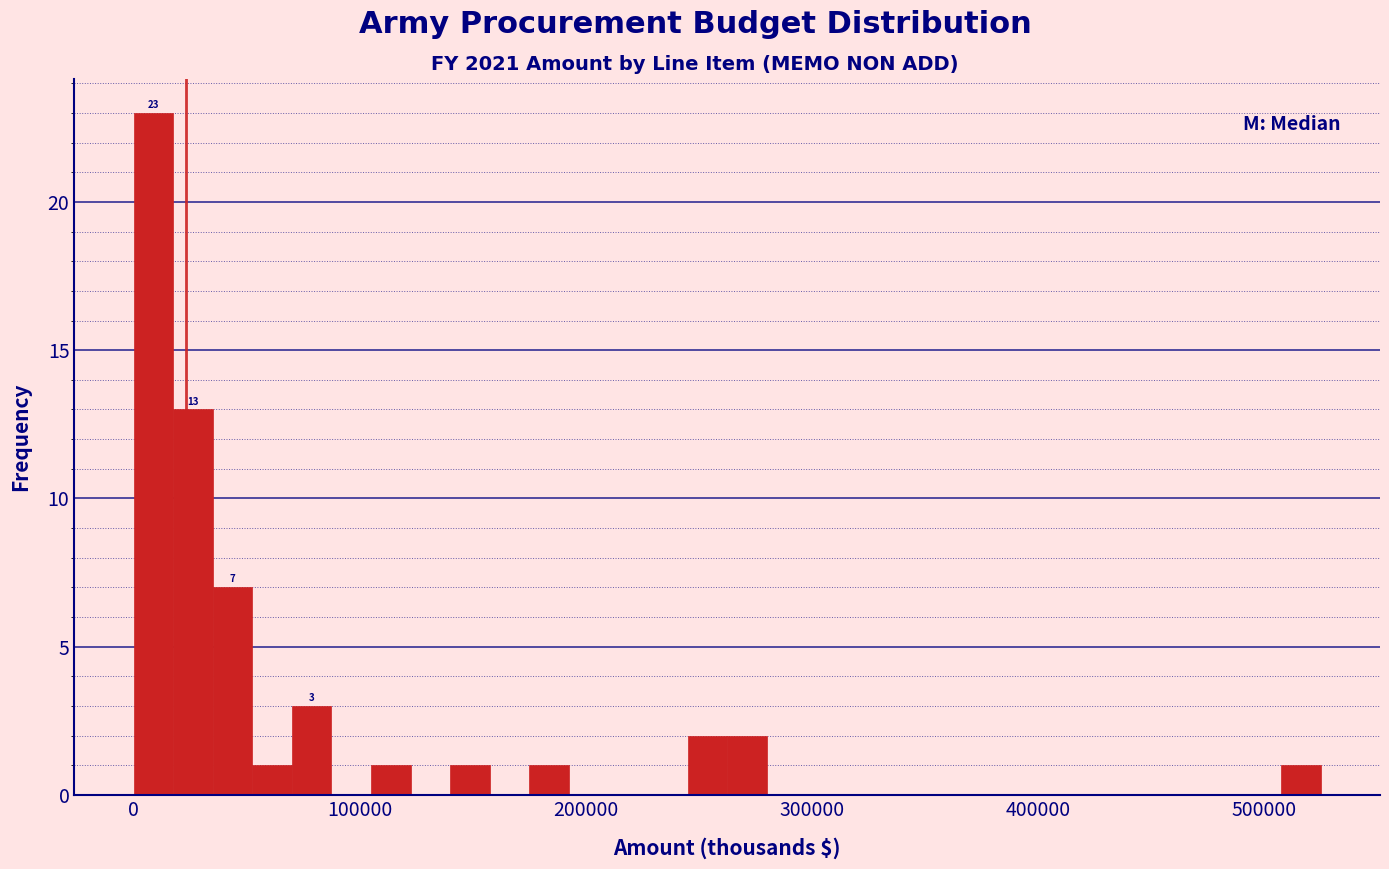

Read against the x-axis, roughly where is the centre of the tallest bar?

10000